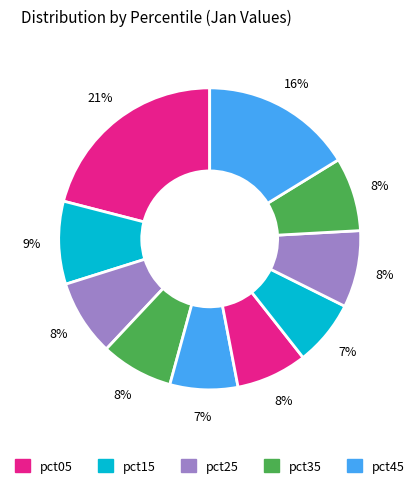

Count the number of slices in the pie.

10